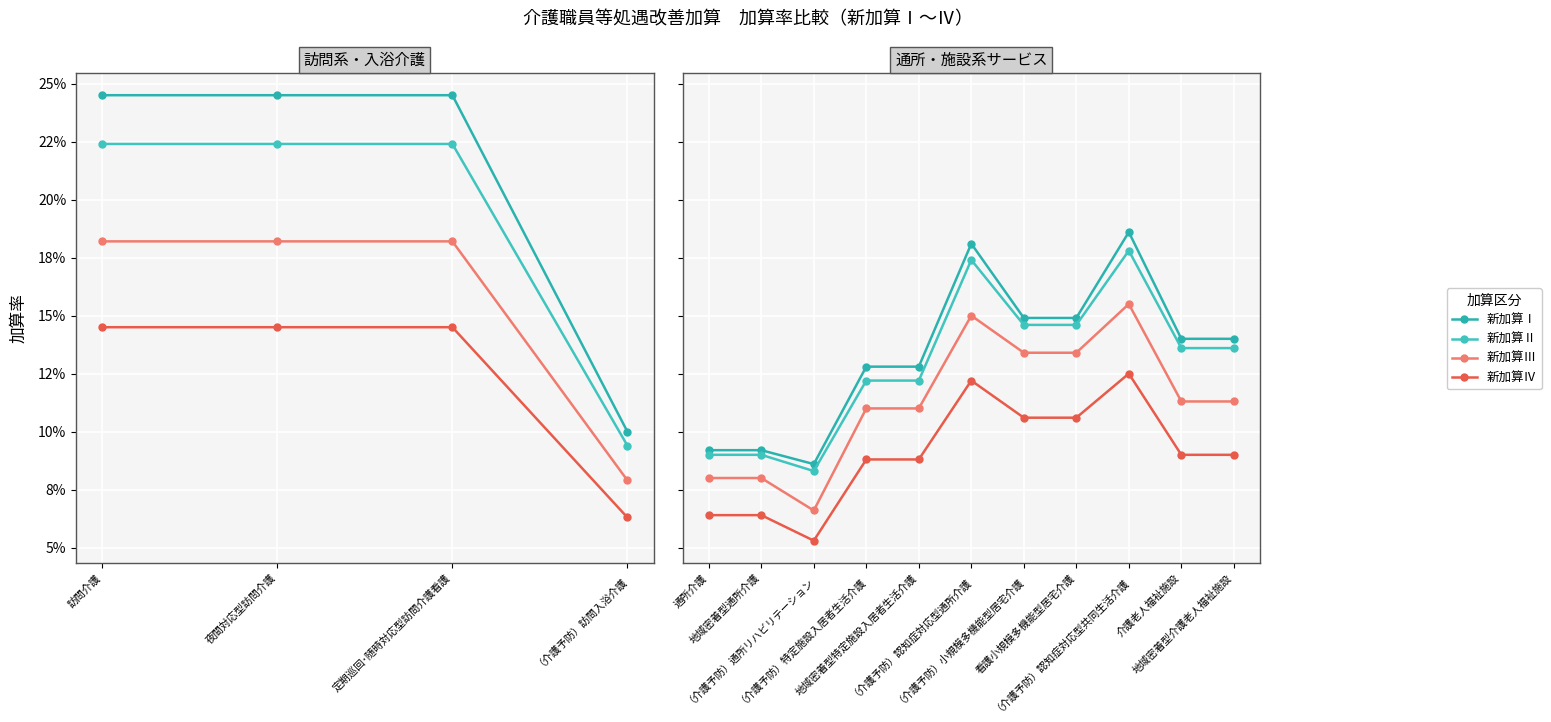

What is the difference between the maximum and minimum values in the 新加算Ⅲ series?

0.1